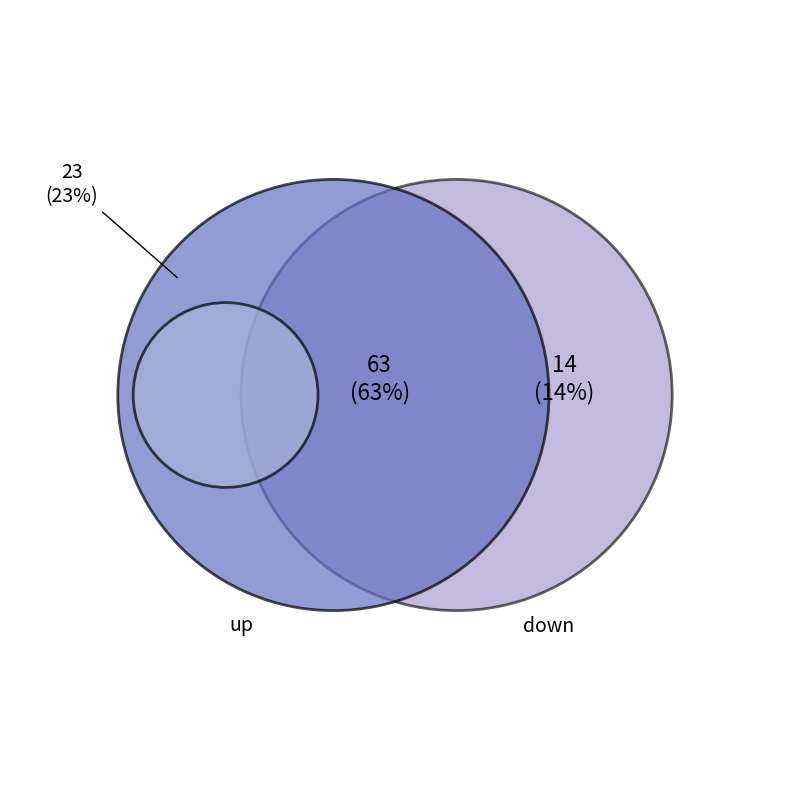

Is the sum of up and down greater than half?

Yes